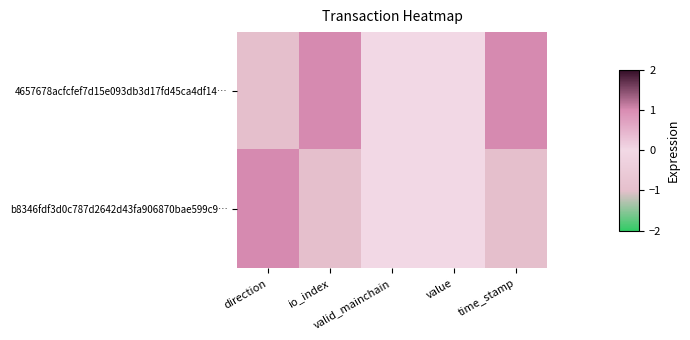

List the series in order of their peak value, lowest first.

4657678acfcfef7d15e093db3d17fd45ca4df14…, b8346fdf3d0c787d2642d43fa906870bae599c9…